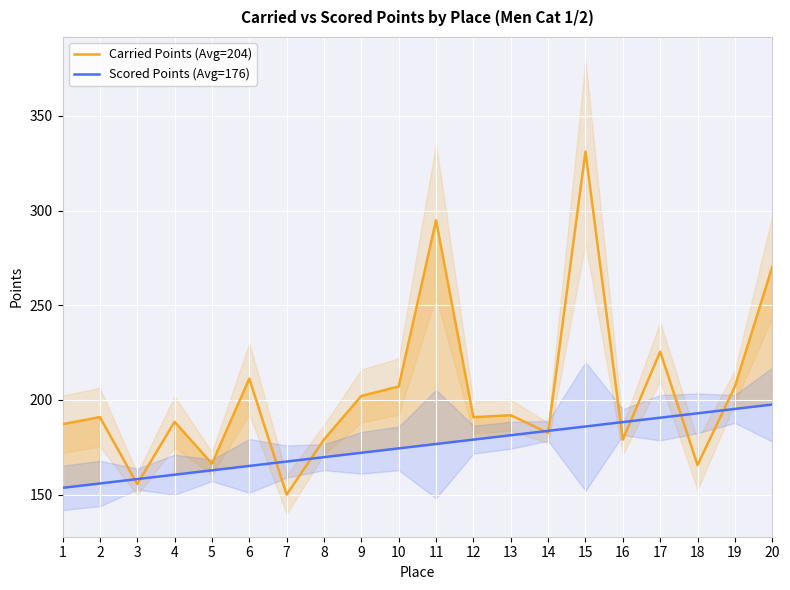

Between 12 and 16, which series saw the biggest shift?

Carried Points (Avg=204)